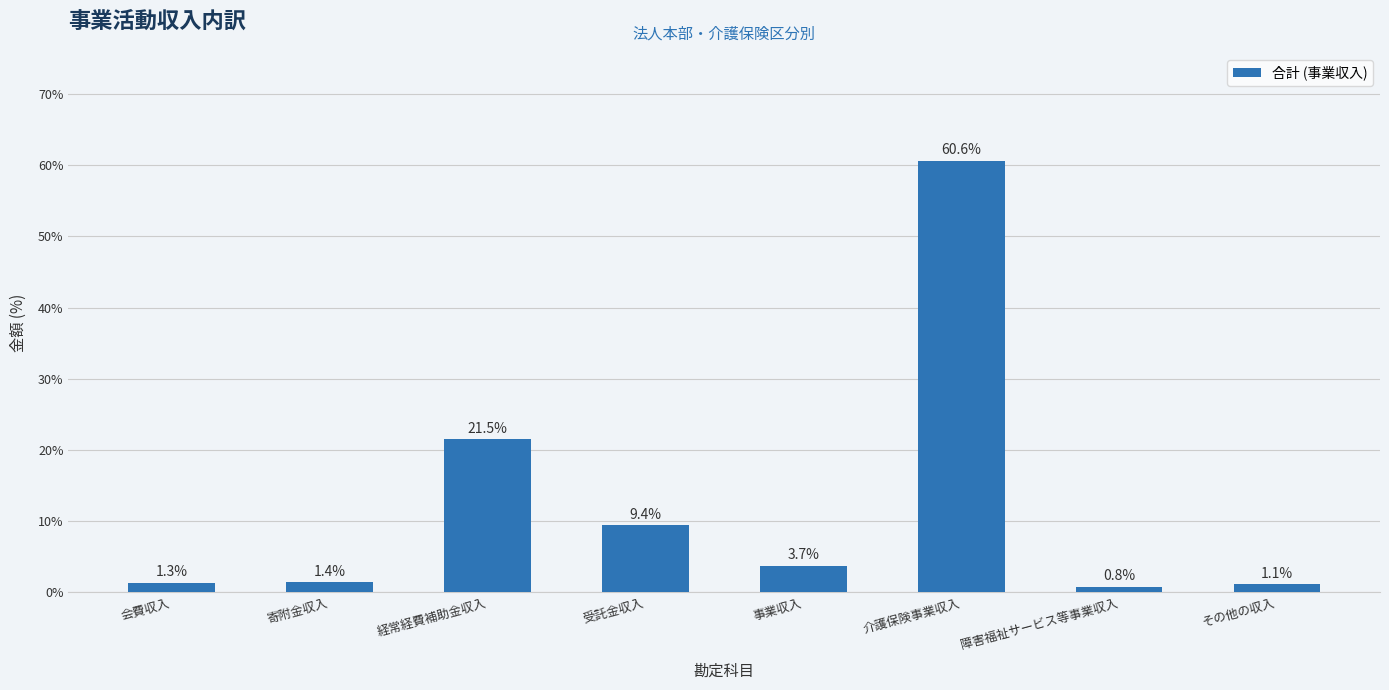

Between 障害福祉サービス等事業収入 and 経常経費補助金収入, which is larger?

経常経費補助金収入